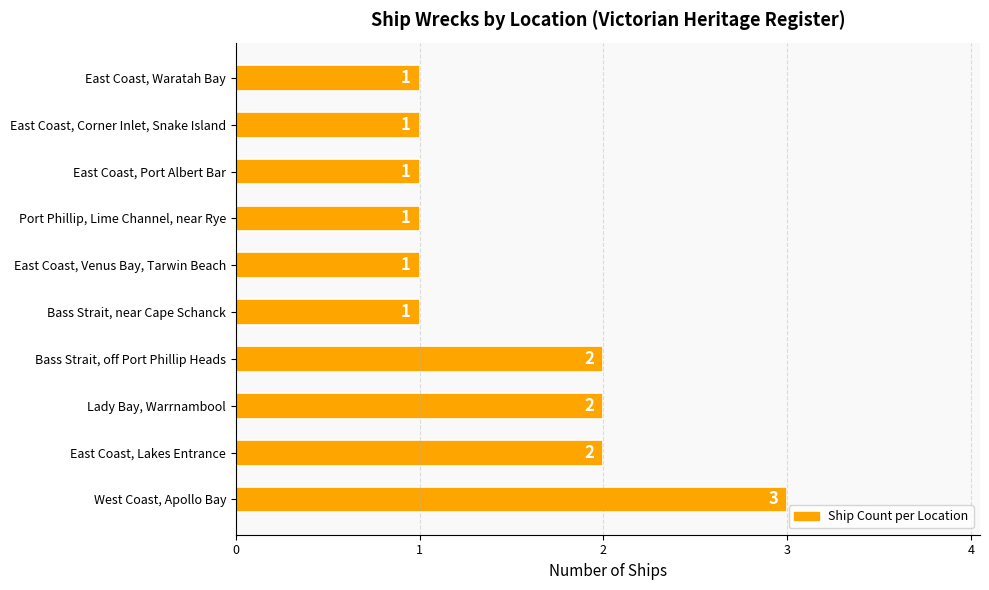

Which label corresponds to the largest value in the chart?

West Coast, Apollo Bay